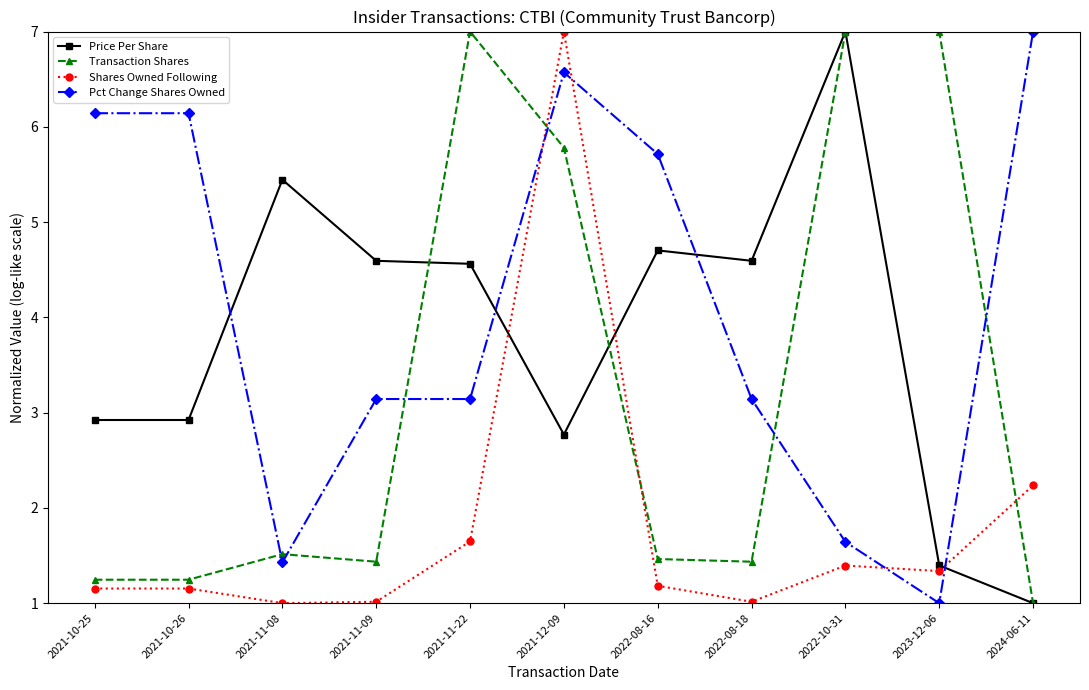

Where does the Price Per Share series first go above 4?

2021-11-08